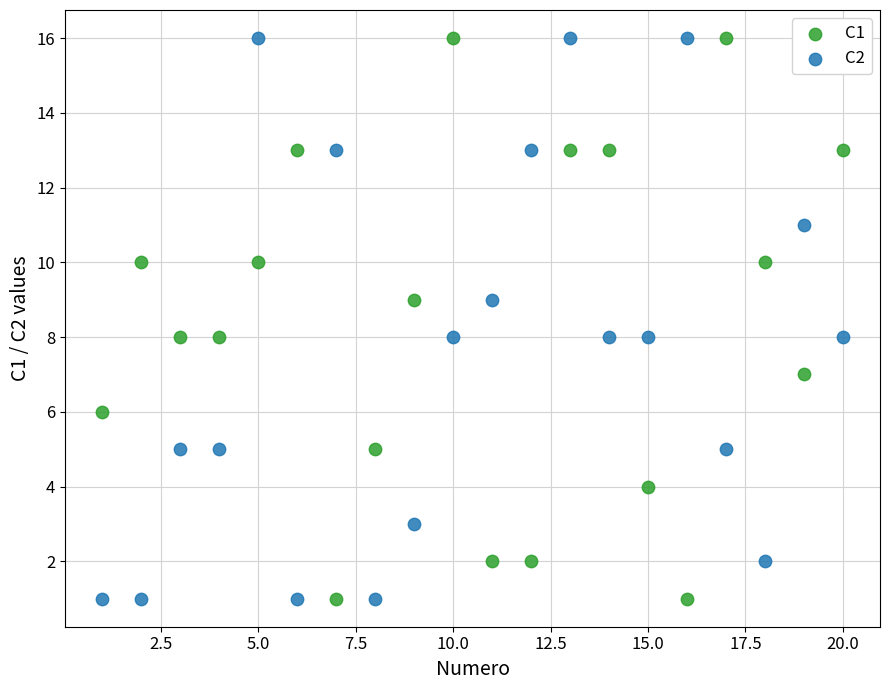

What are all the series names shown in the legend?

C1, C2